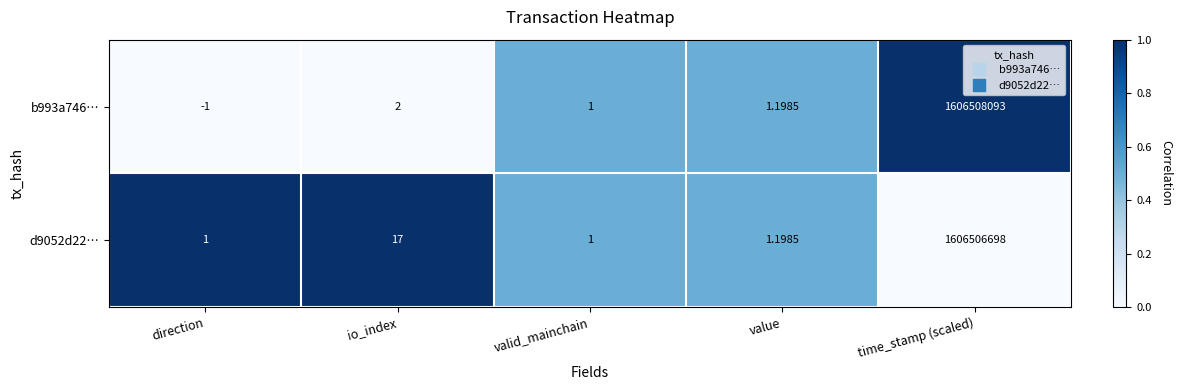

Which category has the highest value in the d9052d22… series?

time_stamp (scaled)